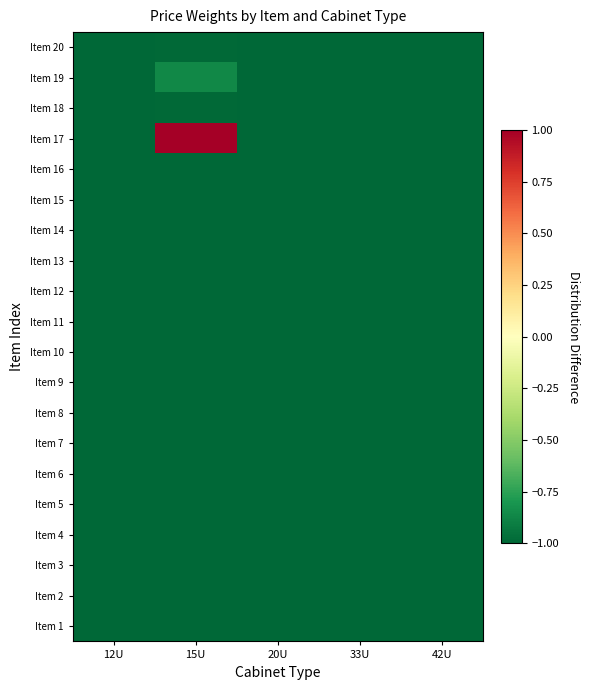

Rank the series at 12U from lowest to highest value.

Item 17, Item 19, Item 18, Item 20, Item 14, Item 15, Item 13, Item 16, Item 1, Item 4, Item 5, Item 2, Item 3, Item 6, Item 7, Item 9, Item 8, Item 10, Item 11, Item 12